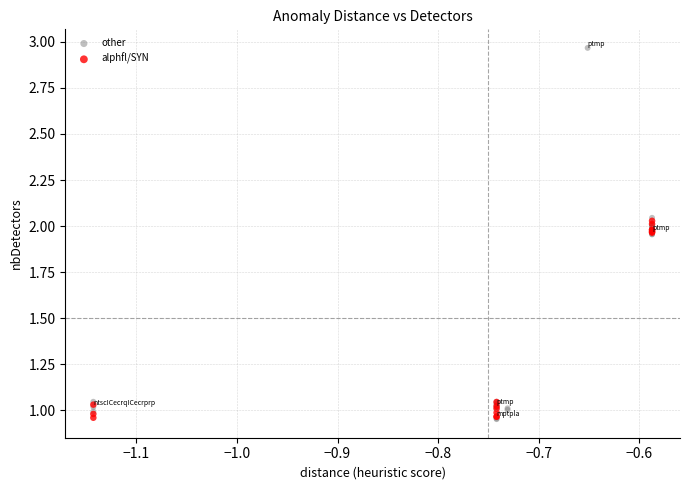

Which series has the widest spread of Y values?

other